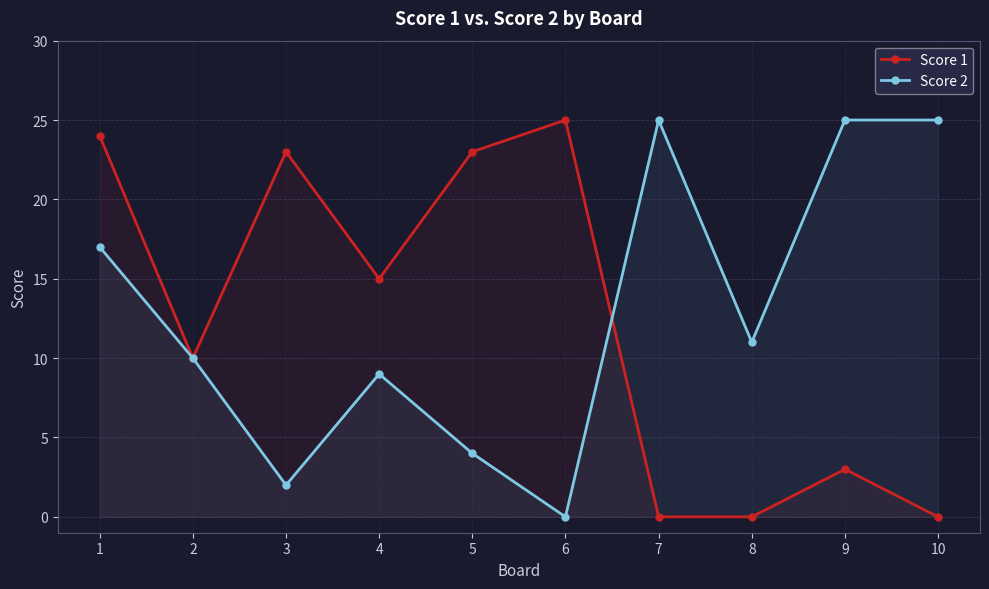

How many interior local peaks does the Score 1 series have?

3